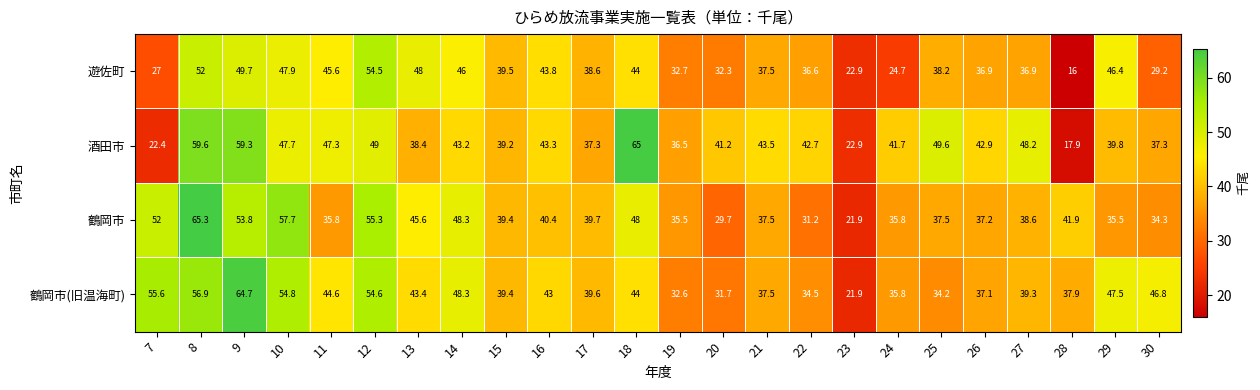

What is the average value of the 酒田市 series?

42.3